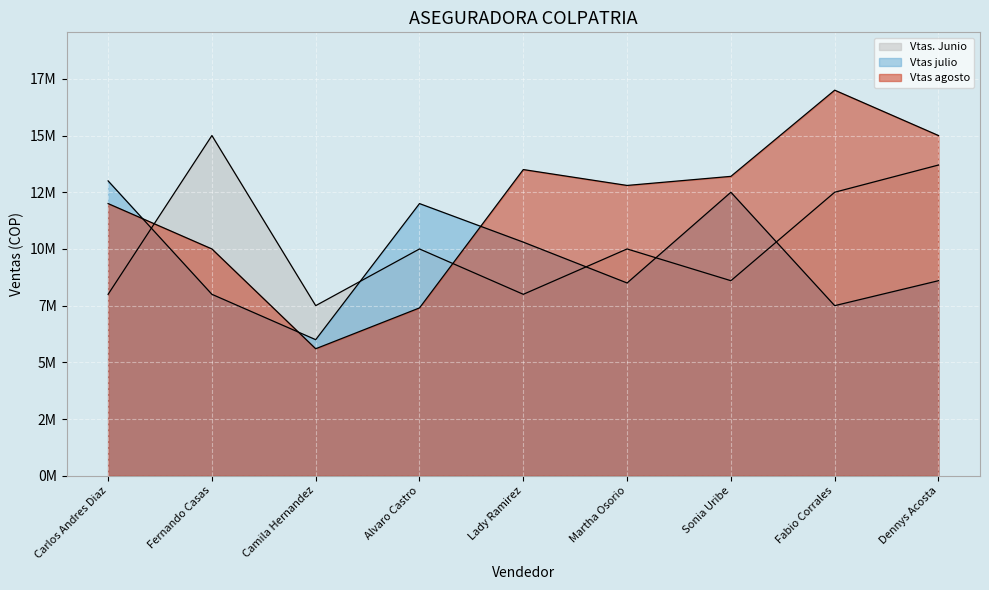

How many lines are shown in the chart?

3